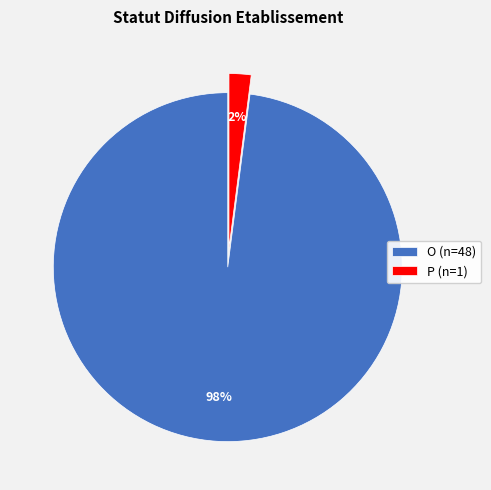

Combined, do P (n=1) and O (n=48) account for over 50%?

Yes